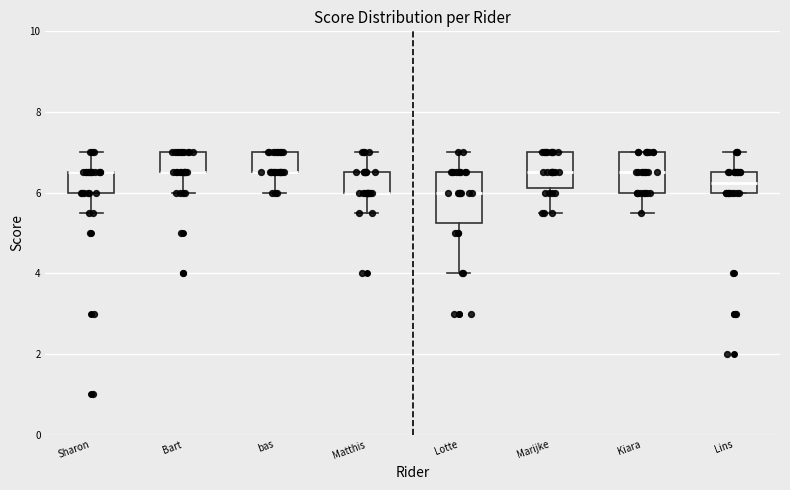

Reading left to right, read every box against the y-axis: the position of its median line, the range the box covers, and the ends of its whiskers. The values are not printed on the chart, so give them approximately, as read against the axis.

Sharon: median 6.6 (drawn on the box's upper edge), box 6.0 to 6.6, whiskers 5.6 to 7.0
Bart: median 6.6 (drawn on the box's lower edge), box 6.6 to 7.0, whiskers 6.0 to 7.0
bas: median 6.6 (drawn on the box's lower edge), box 6.6 to 7.0, whiskers 6.0 to 7.0
Matthis: median 6.0 (drawn on the box's lower edge), box 6.0 to 6.6, whiskers 5.6 to 7.0
Lotte: median 6.0, box 5.2 to 6.6, whiskers 4.0 to 7.0
Marijke: median 6.6, box 6.2 to 7.0, whiskers 5.6 to 7.0
Kiara: median 6.6, box 6.0 to 7.0, whiskers 5.6 to 7.0
Lins: median 6.2, box 6.0 to 6.6, whiskers 6.0 to 7.0